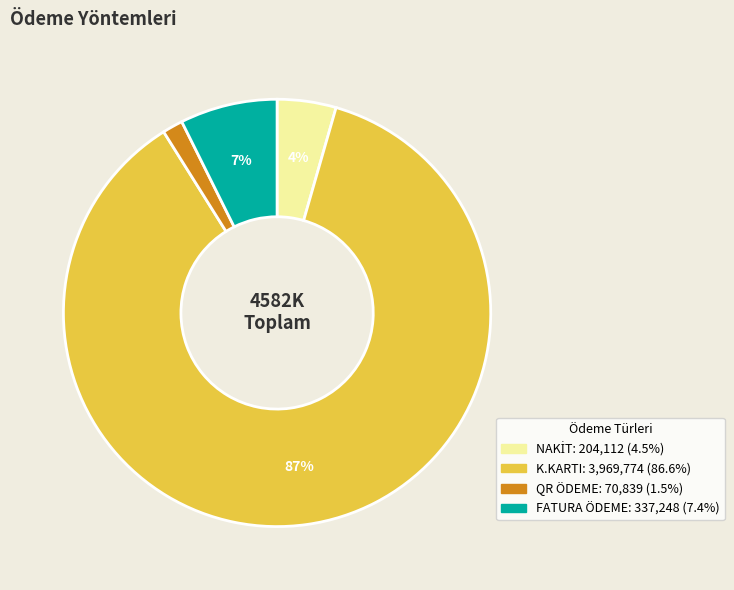

What is the smallest slice in the pie chart?

QR ÖDEME